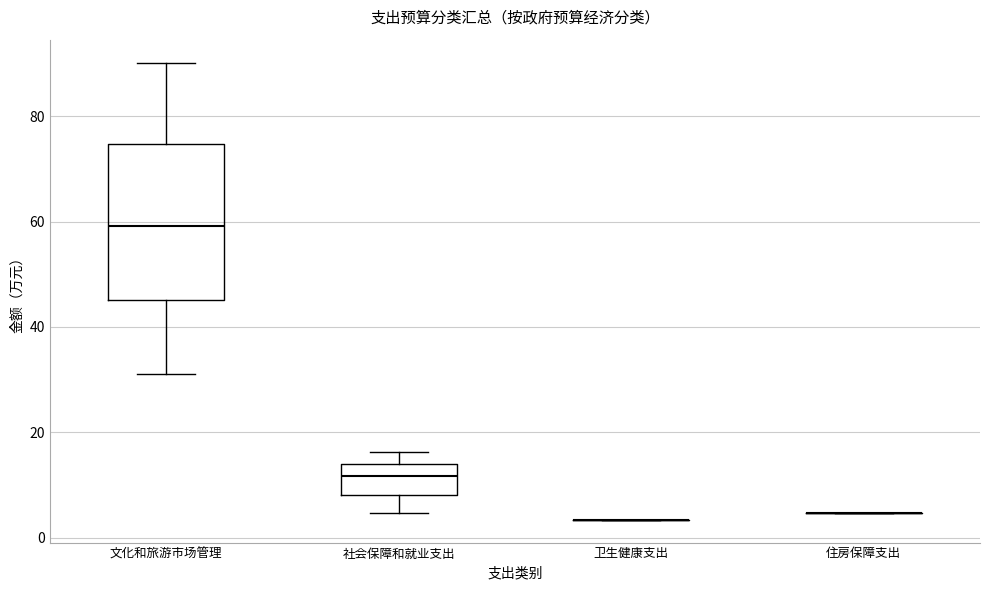

Reading left to right, transcribe this box plot: for each box, give where its median line is, the range the box spans, and where its two whiskers end, as read against the y-axis. The values are not printed on the chart, so give them approximately, as read against the axis.

文化和旅游市场管理: median 60, box 46 to 74, whiskers 32 to 90
社会保障和就业支出: median 12, box 8 to 14, whiskers 4 to 16
卫生健康支出: box collapsed to a line at 4, whiskers 4 to 4
住房保障支出: box collapsed to a line at 4, whiskers 4 to 4